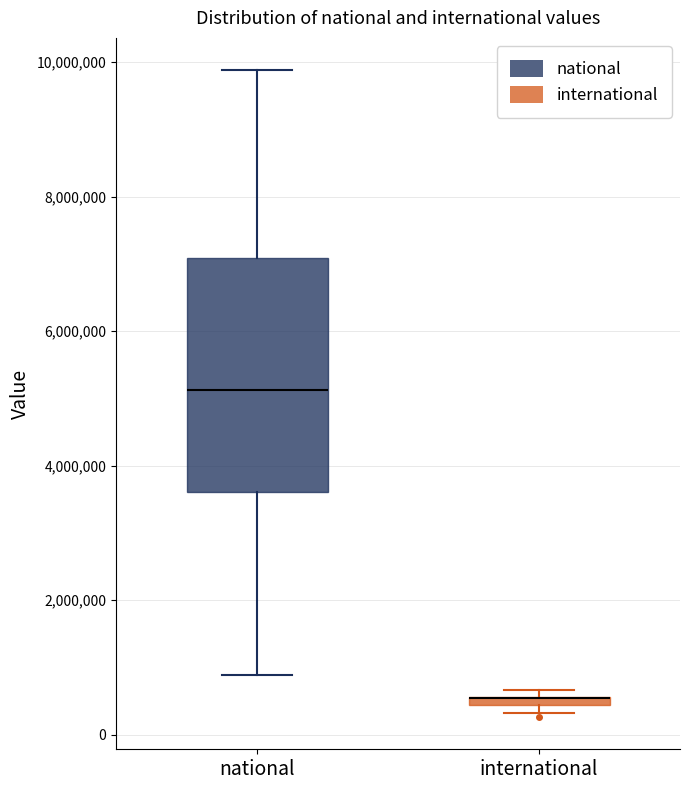

Comparing the boxes themselves (not the whiskers), which one is the tallest?

national